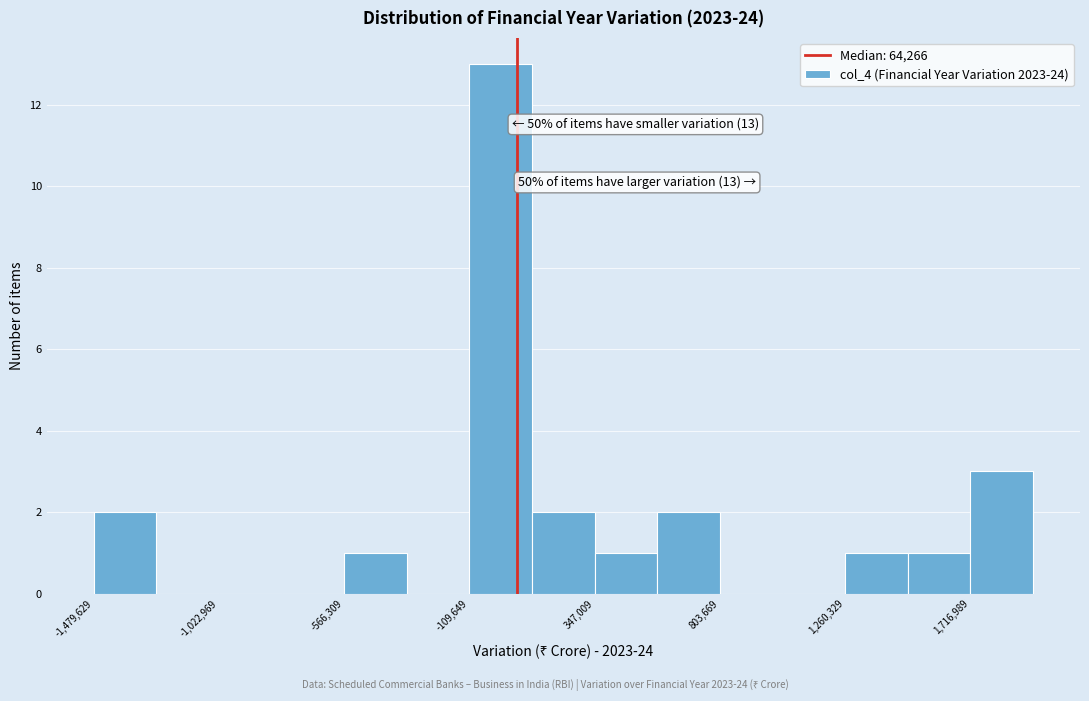

Which range on the x-axis has the tallest bar?

-100000 to 100000